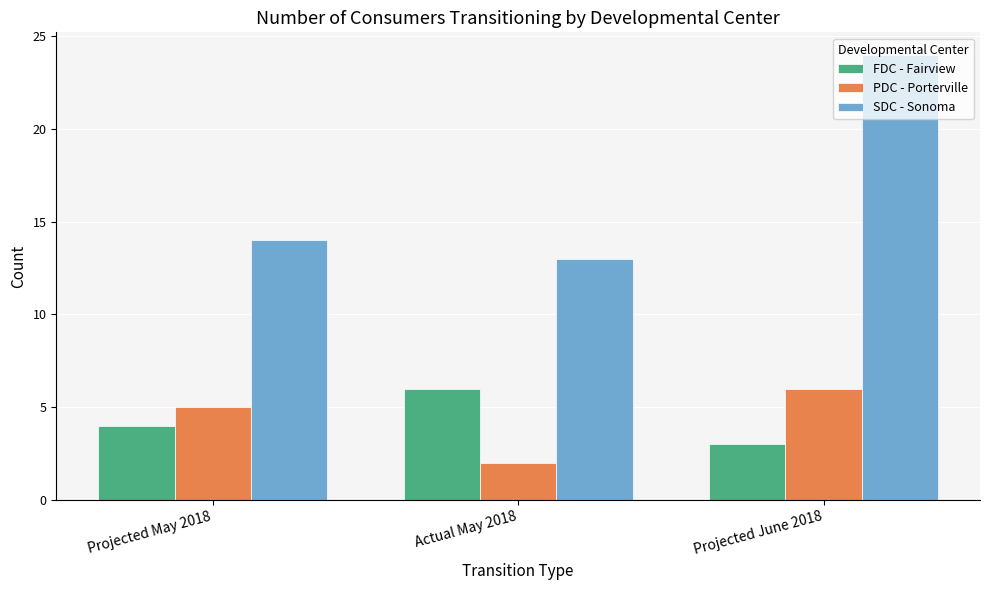

Is it true that SDC - Sonoma equals 23 at Projected May 2018?

False